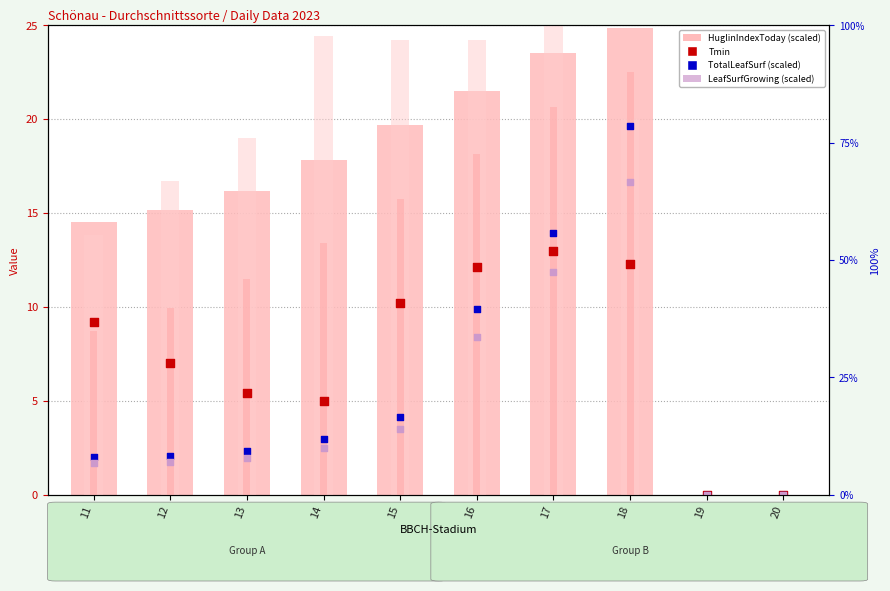

What is the total value across all series at 15?

77.4